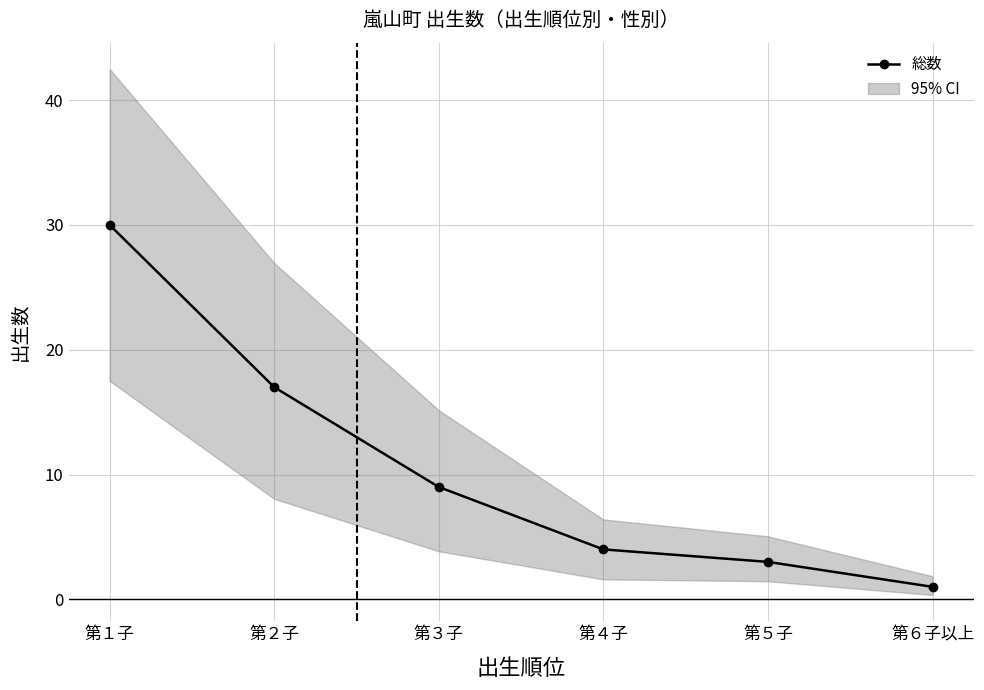

The chart shows a value of 30 at 第１子. True or false?

True